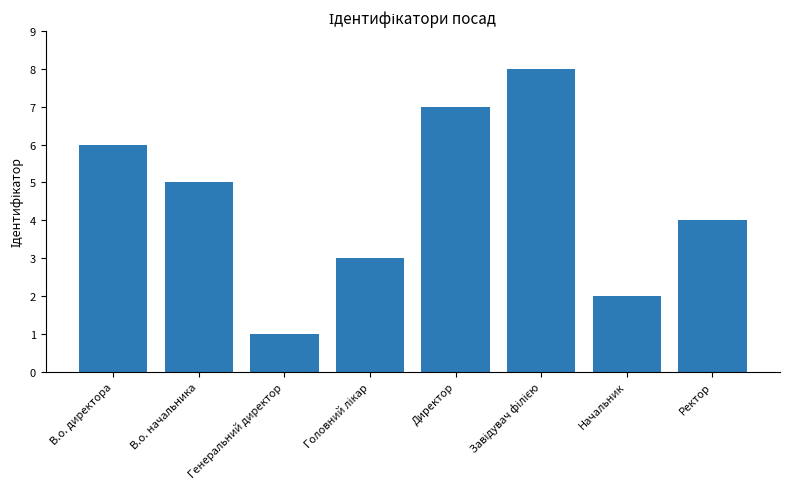

Between В.о. начальника and Начальник, which is larger?

В.о. начальника